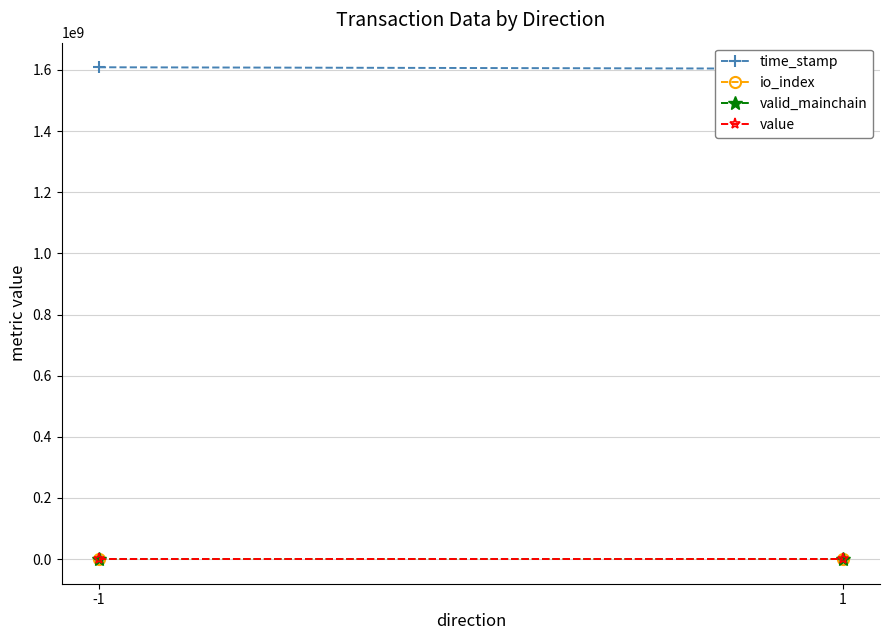

What is the minimum value shown in the chart?

1.0